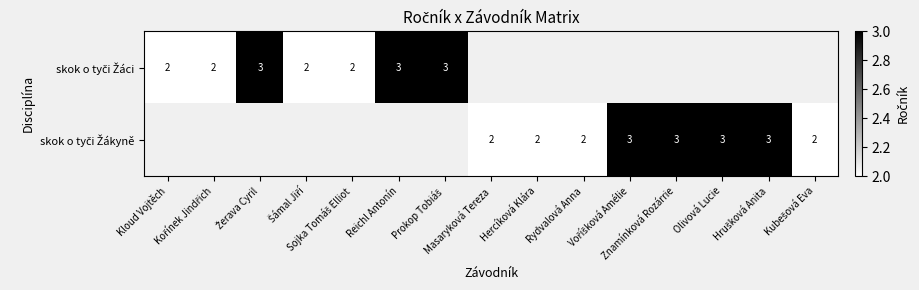

What is the lowest value of the skok o tyči Žáci series?

2.0